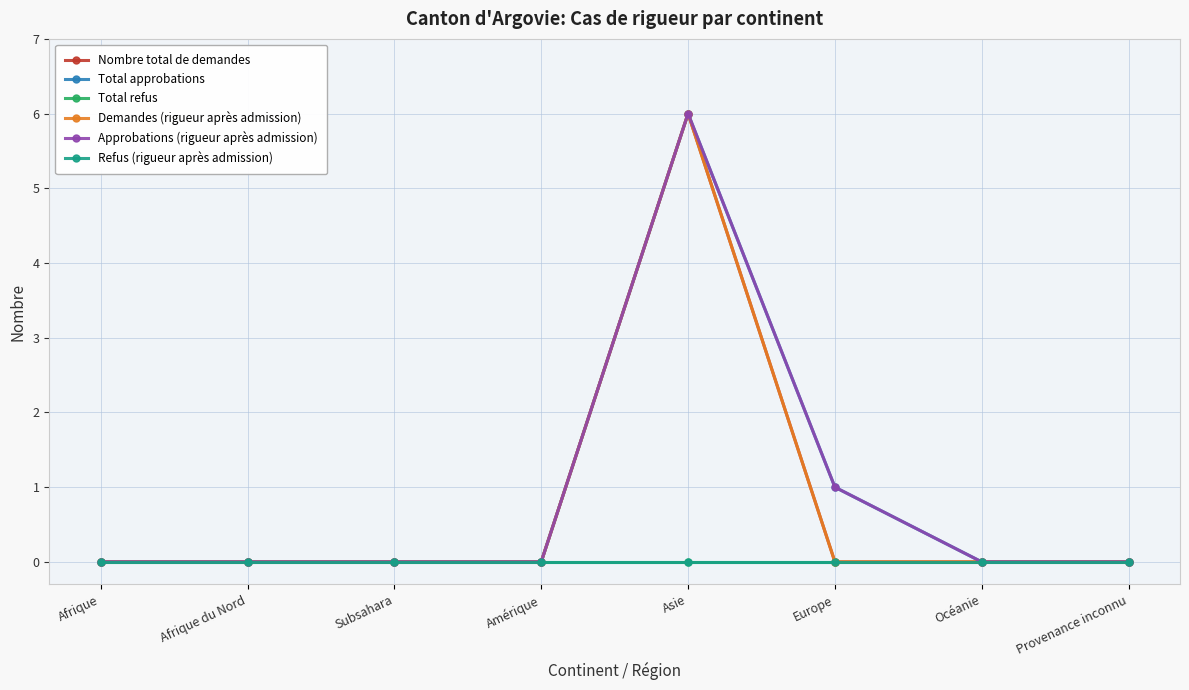

At how many categories does at least one series exceed 1?

1